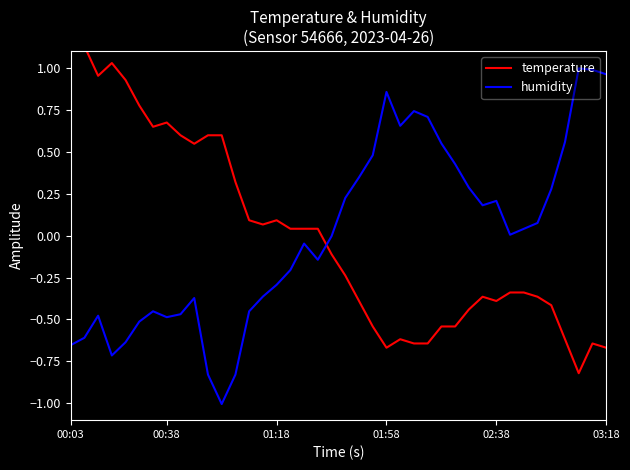

The humidity series shows 0.1 at 30. True or false?

False